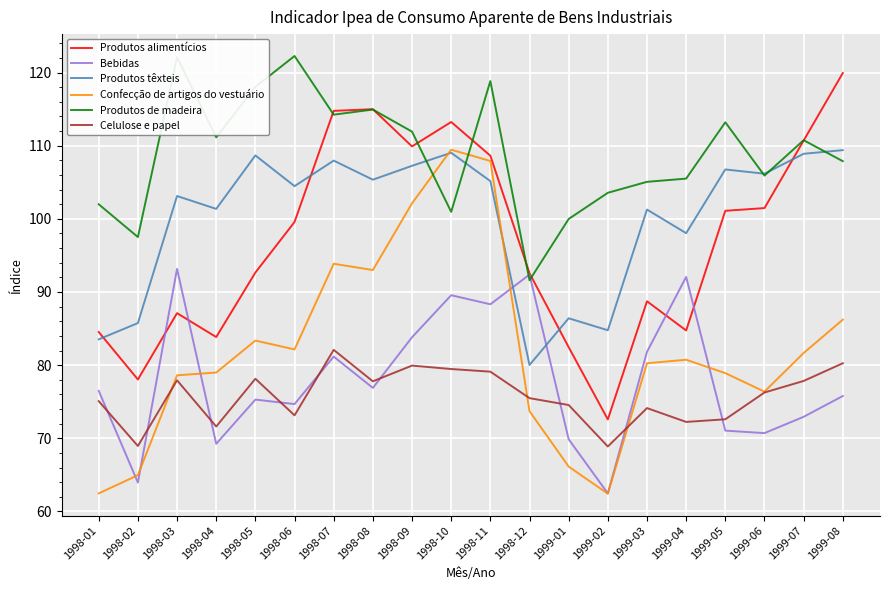

How many times do Confecção de artigos do vestuário and Produtos de madeira cross each other?

2